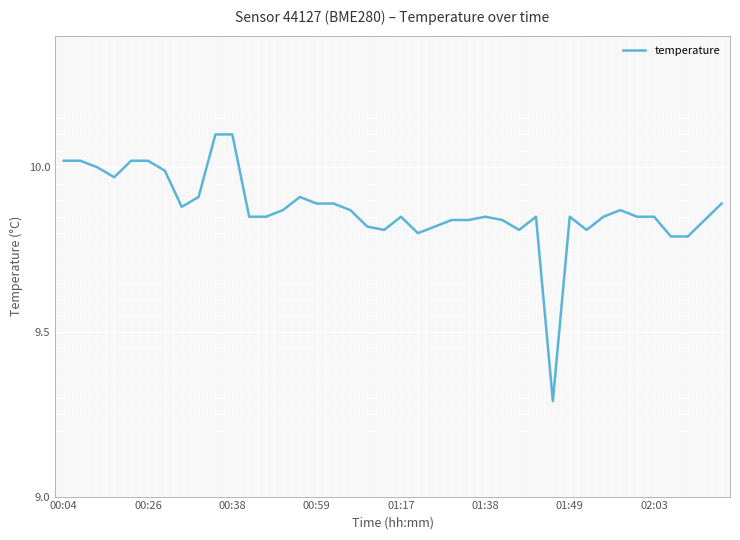

What is the greatest value displayed?

10.1